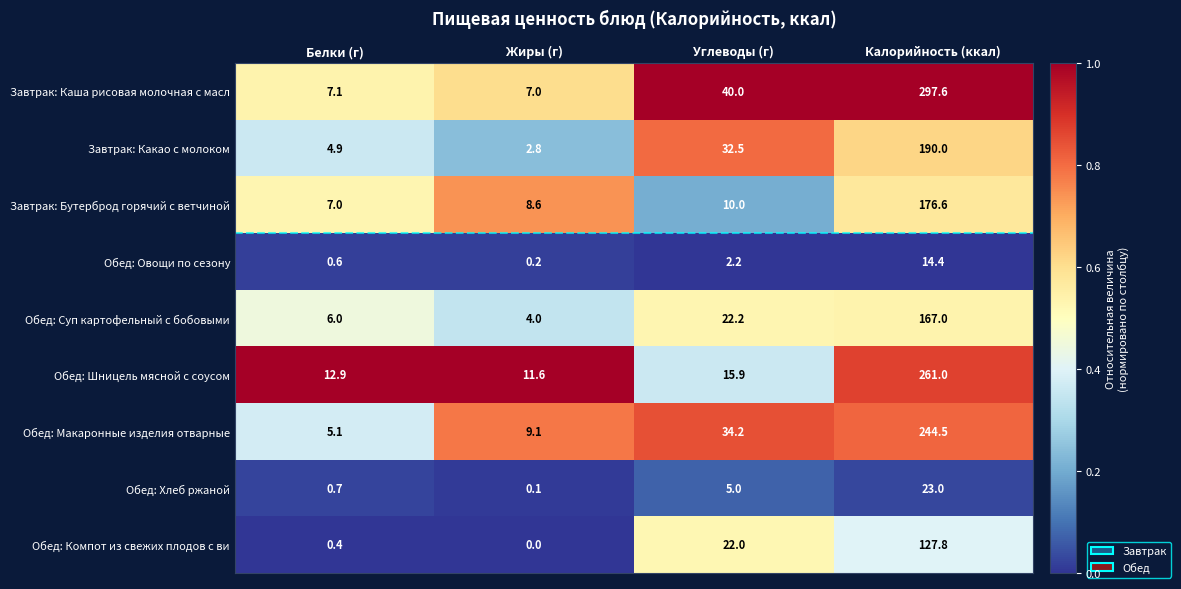

At which category is the sum across all series the highest?

Калорийность (ккал)